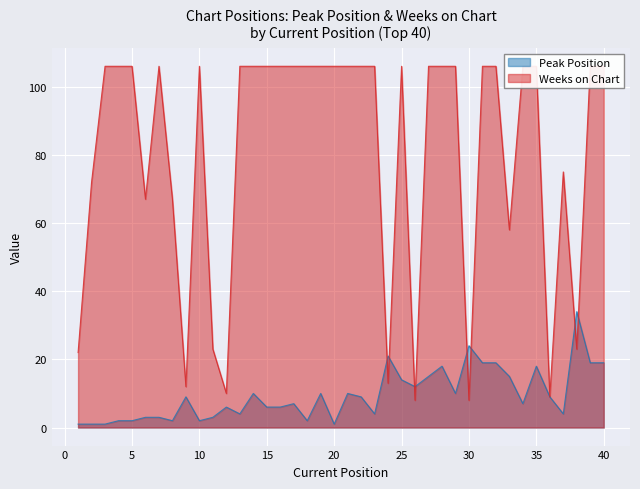

The Peak Position series shows 4 at 33. True or false?

False